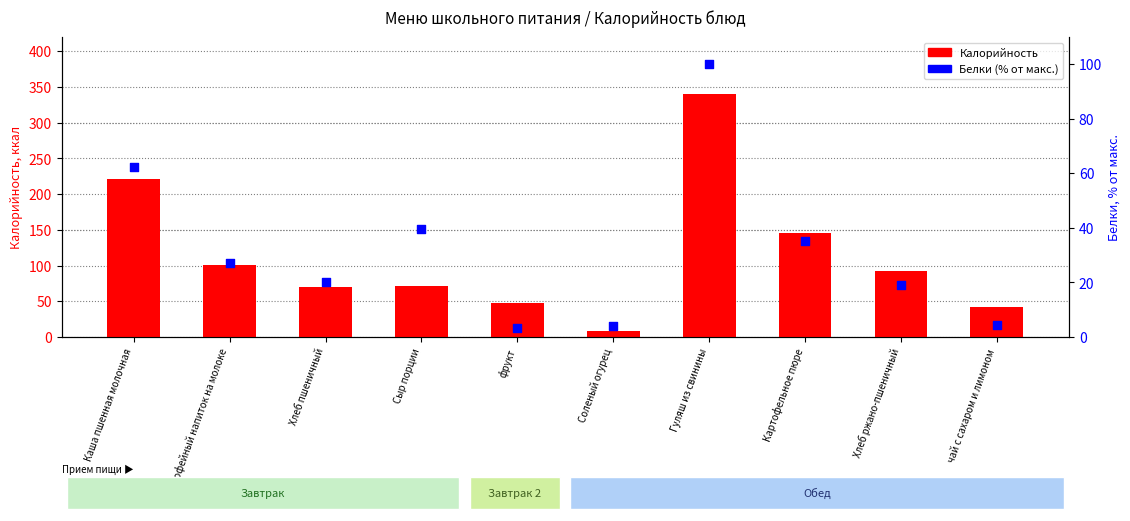

Which series contains the highest Y value?

Калорийность